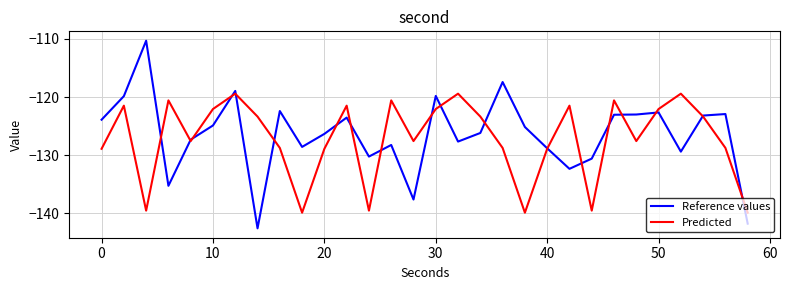

Rank the series by their maximum value, from highest to lowest.

Reference values, Predicted